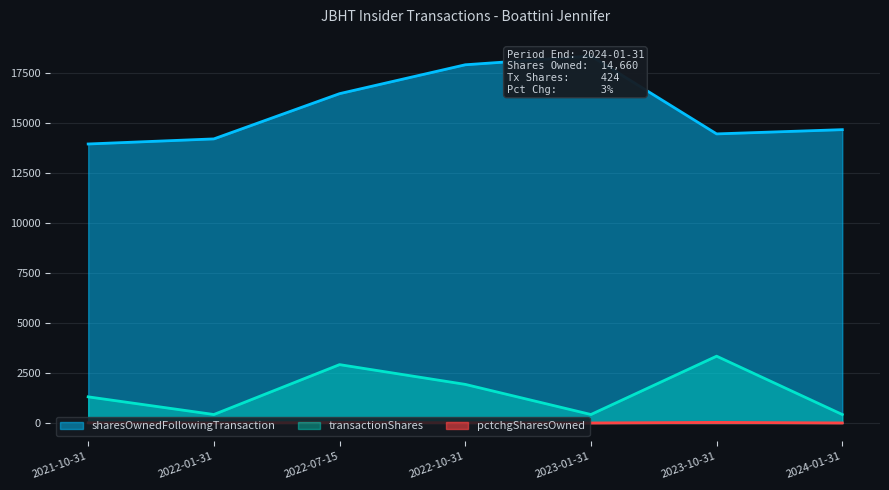

Reading left to right, what are all the values shown in this chart?

sharesOwnedFollowingTransaction: 2021-10-31=13944	2022-01-31=14198	2022-07-15=16459	2022-10-31=17902	2023-01-31=18340	2023-10-31=14448	2024-01-31=14660
transactionShares: 2021-10-31=1307	2022-01-31=424	2022-07-15=2917	2022-10-31=1930	2023-01-31=424	2023-10-31=3339	2024-01-31=424
pctchgSharesOwned: 2021-10-31=10	2022-01-31=3	2022-07-15=22	2022-10-31=12	2023-01-31=2	2023-10-31=30	2024-01-31=3